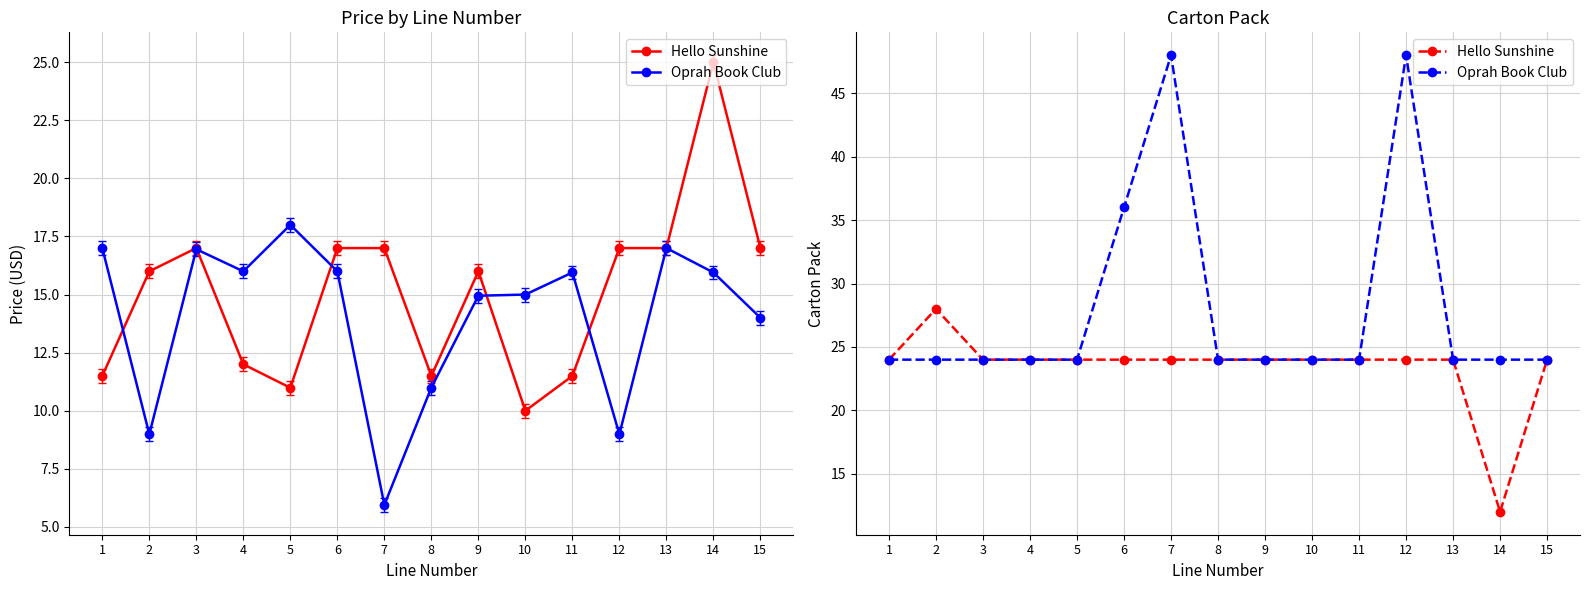

What is the value of the Oprah Book Club point at the 12th from the left?

48